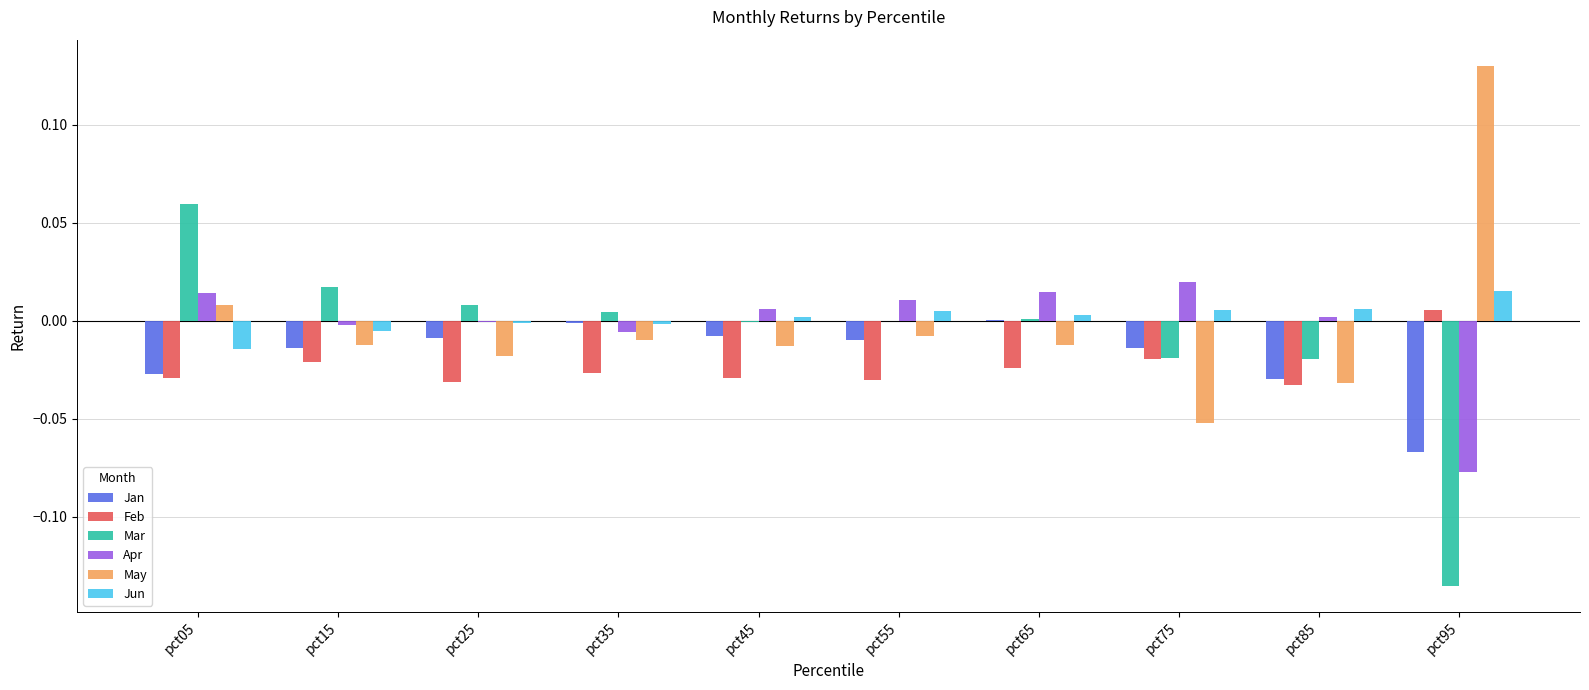

Which category has the highest value across all series?

pct95